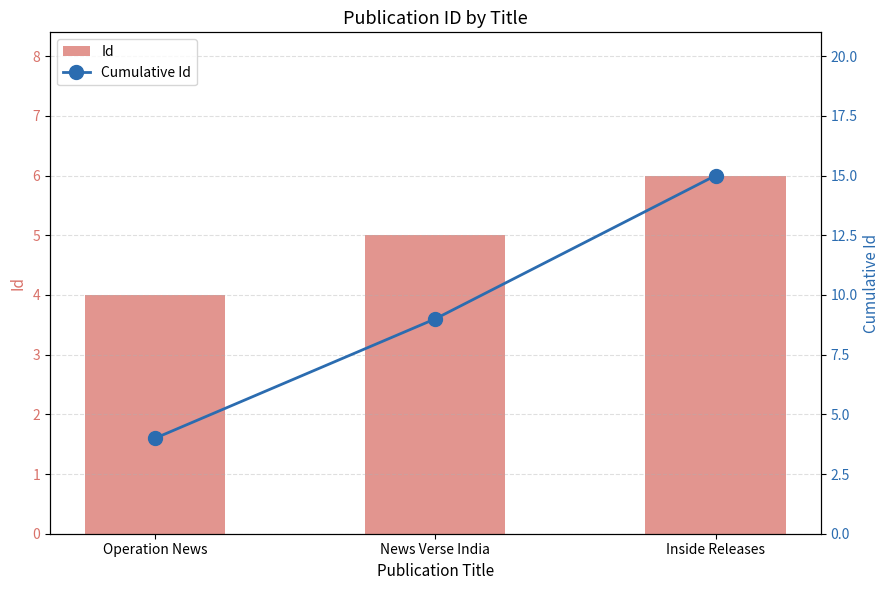

Which label corresponds to the largest value in the chart?

Inside Releases